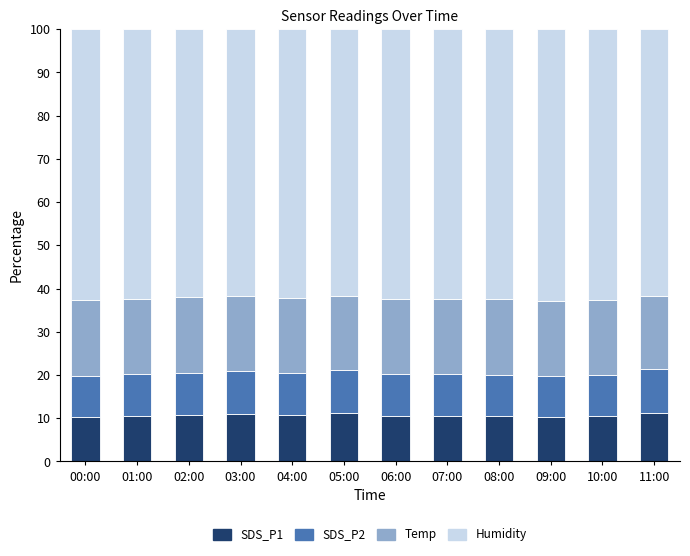

What is the total value across all series at 01:00?

100.0